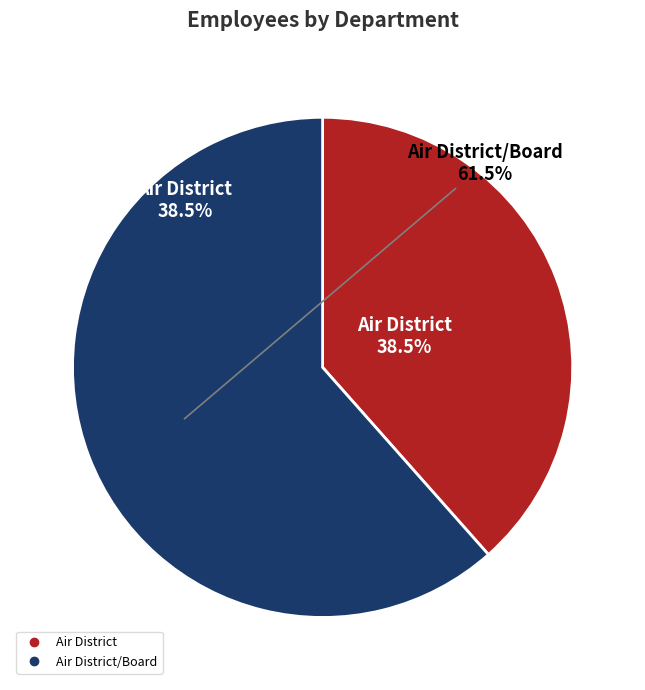

How many slices are in this pie chart?

2